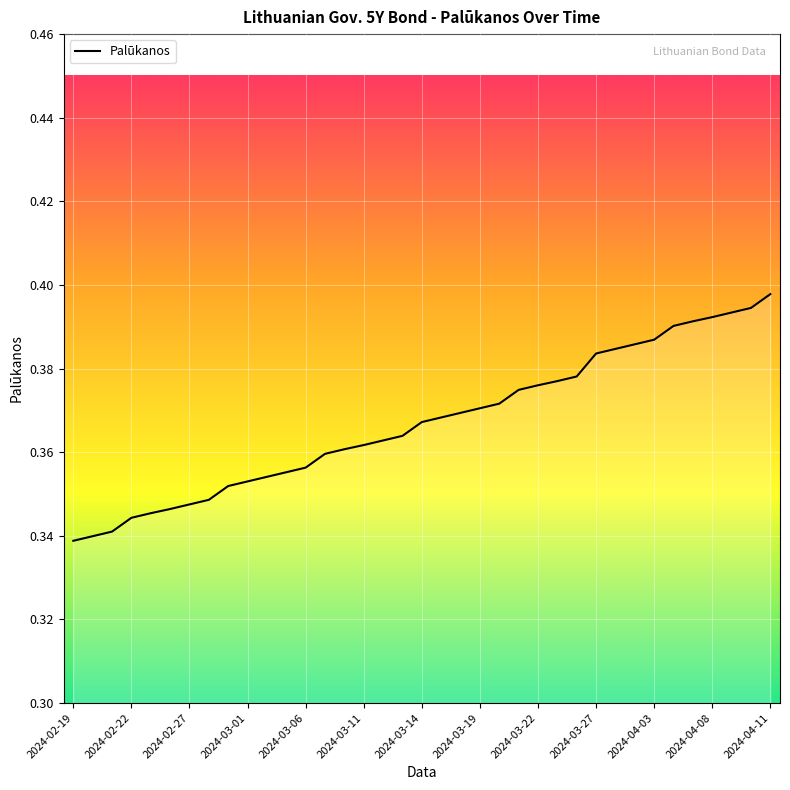

Reading left to right, what are all the values shown in this chart?

2024-02-19=0.3	2024-02-20=0.3	2024-02-21=0.3	2024-02-22=0.3	2024-02-23=0.3	2024-02-26=0.3	2024-02-27=0.3	2024-02-28=0.3	2024-02-29=0.4	2024-03-01=0.4	2024-03-04=0.4	2024-03-05=0.4	2024-03-06=0.4	2024-03-07=0.4	2024-03-08=0.4	2024-03-11=0.4	2024-03-12=0.4	2024-03-13=0.4	2024-03-14=0.4	2024-03-15=0.4	2024-03-18=0.4	2024-03-19=0.4	2024-03-20=0.4	2024-03-21=0.4	2024-03-22=0.4	2024-03-25=0.4	2024-03-26=0.4	2024-03-27=0.4	2024-03-28=0.4	2024-04-02=0.4	2024-04-03=0.4	2024-04-04=0.4	2024-04-05=0.4	2024-04-08=0.4	2024-04-09=0.4	2024-04-10=0.4	2024-04-11=0.4